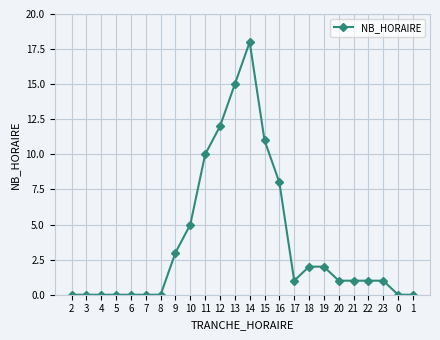

The value at 6 is -11. True or false?

False